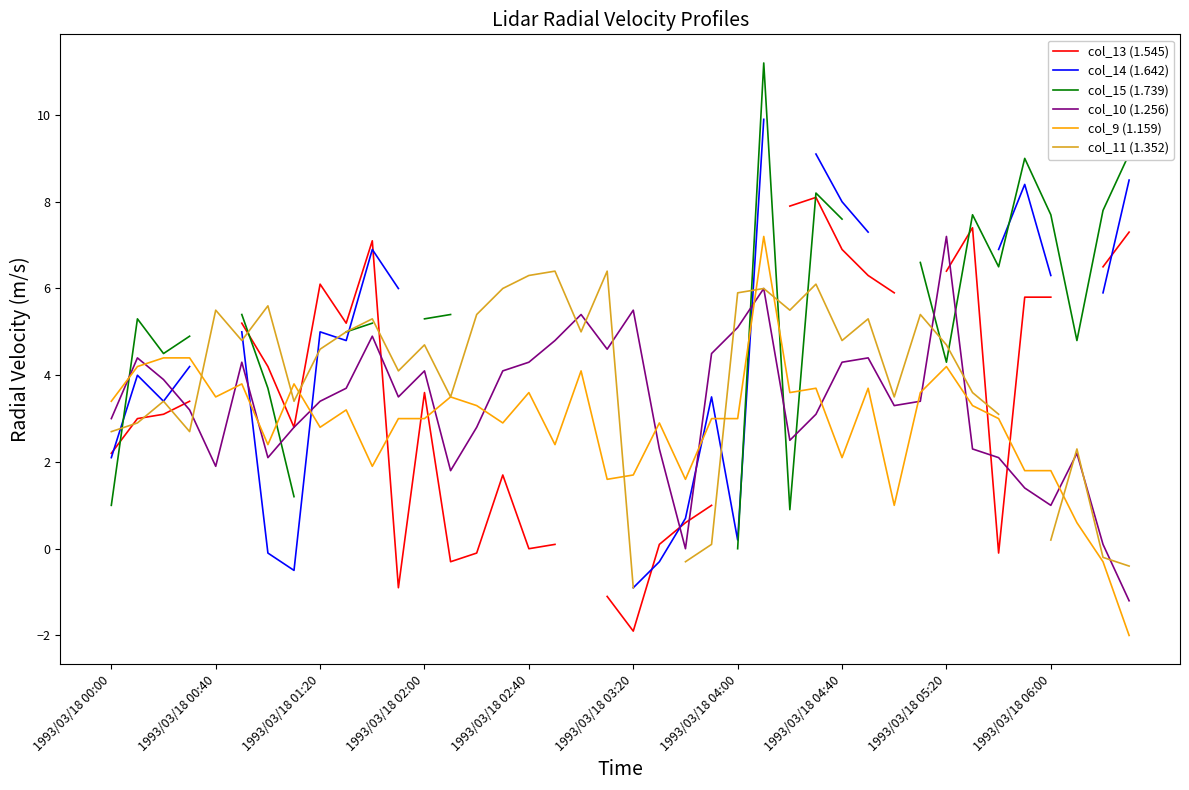

True or false: col_9 (1.159) has a value of 1.4 at 1993/03/18 02:00.

False